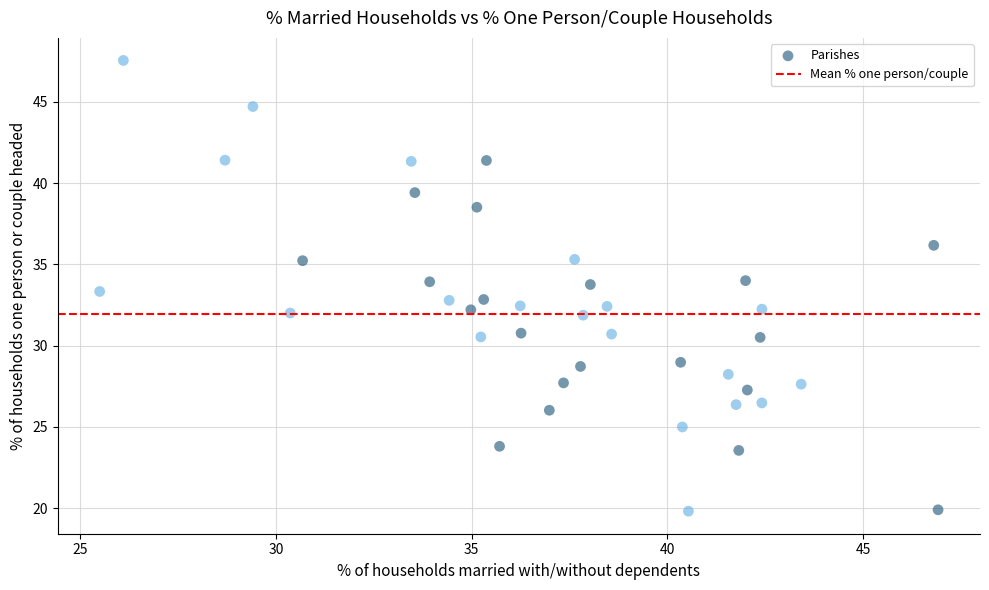

What is the range of X values (max minus min)?

21.4